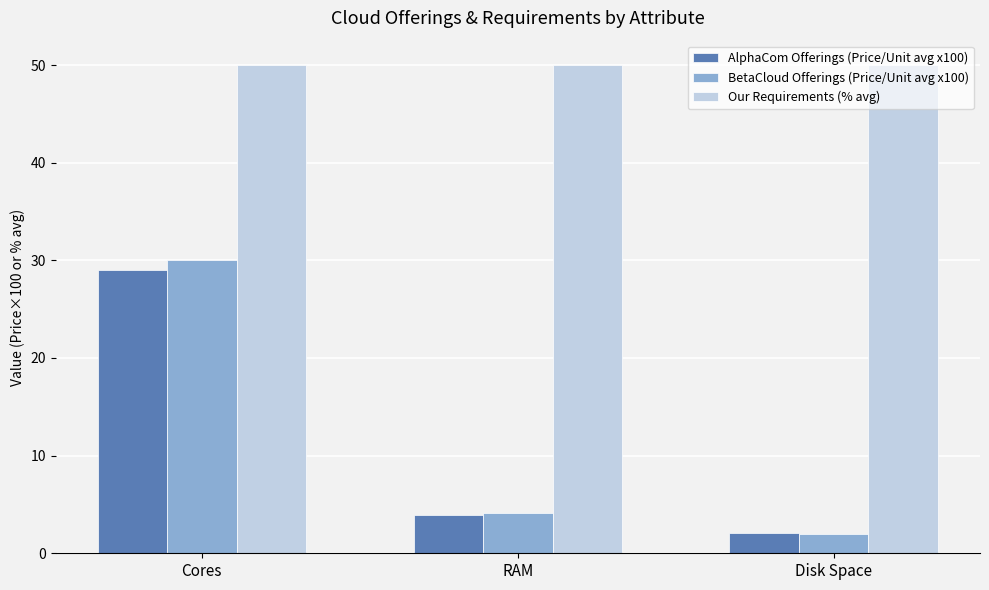

True or false: BetaCloud Offerings (Price/Unit avg x100) has a value of 17.6 at Cores.

False